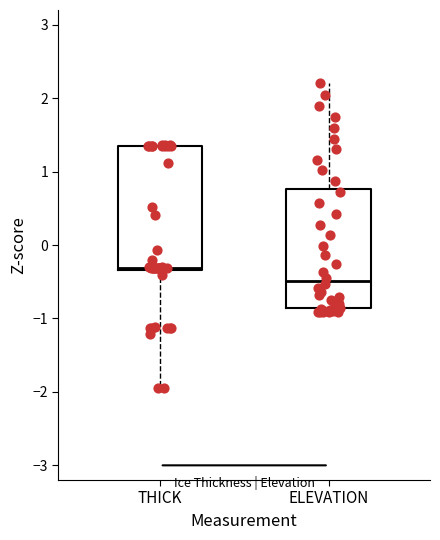

Which box's median line is the lowest?

ELEVATION